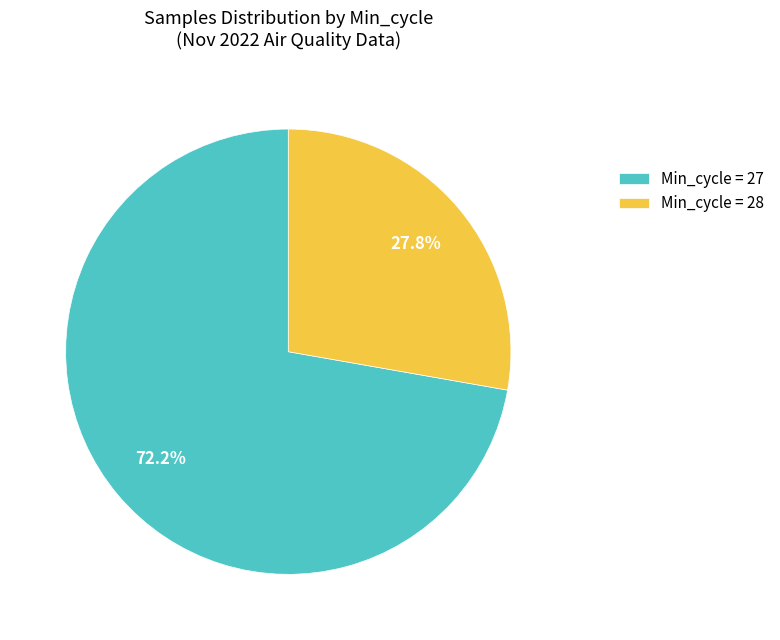

How many slices are in this pie chart?

2